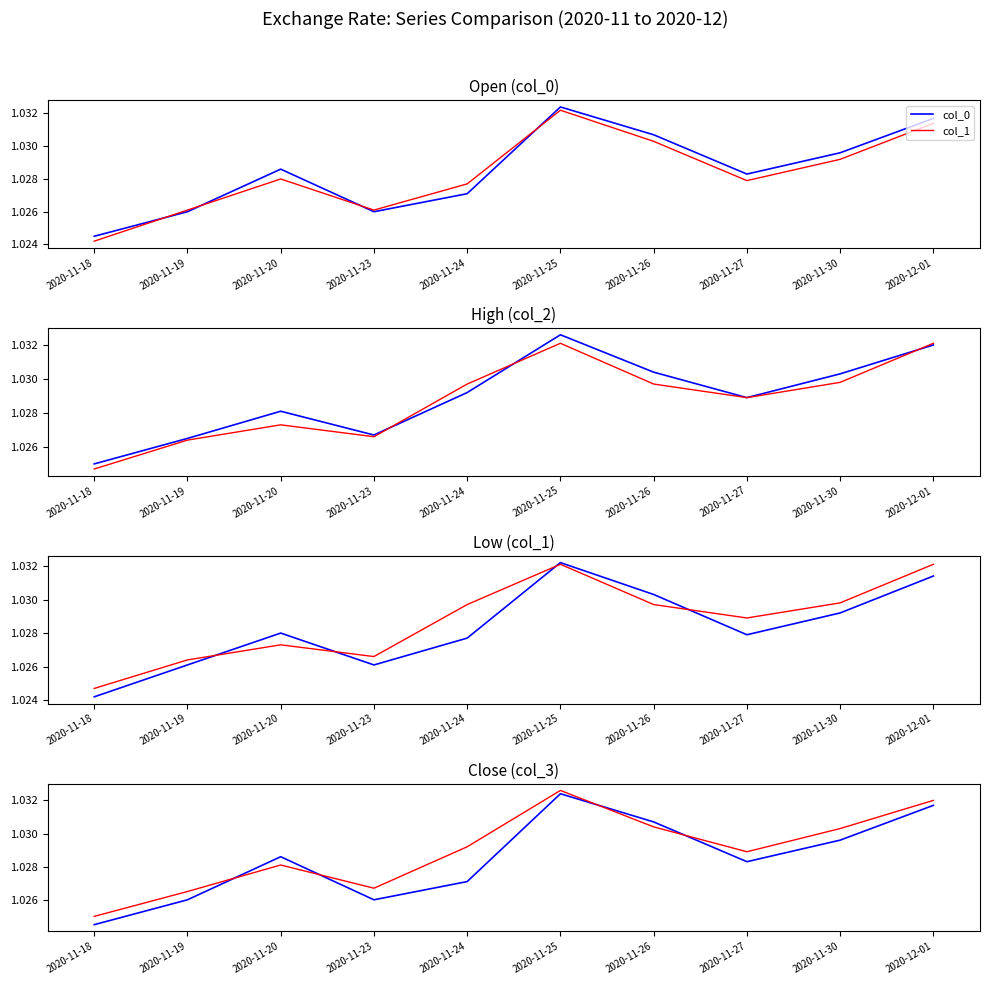

What is the approximate value of col_1 at 2020-11-26?

1.0